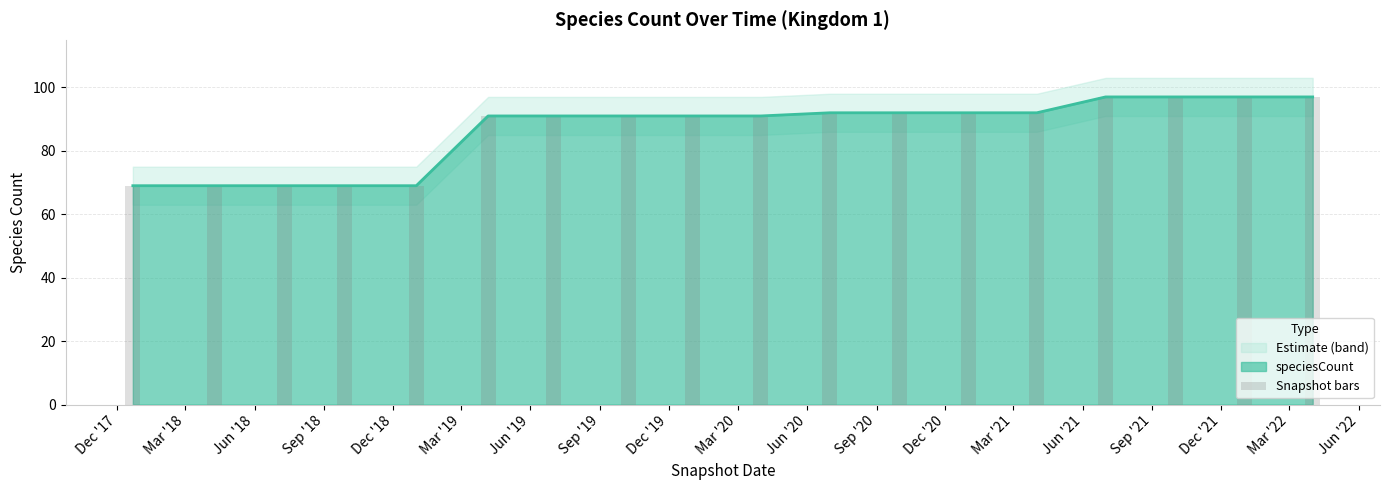

At which label does the data first exceed 91?

Jun '20